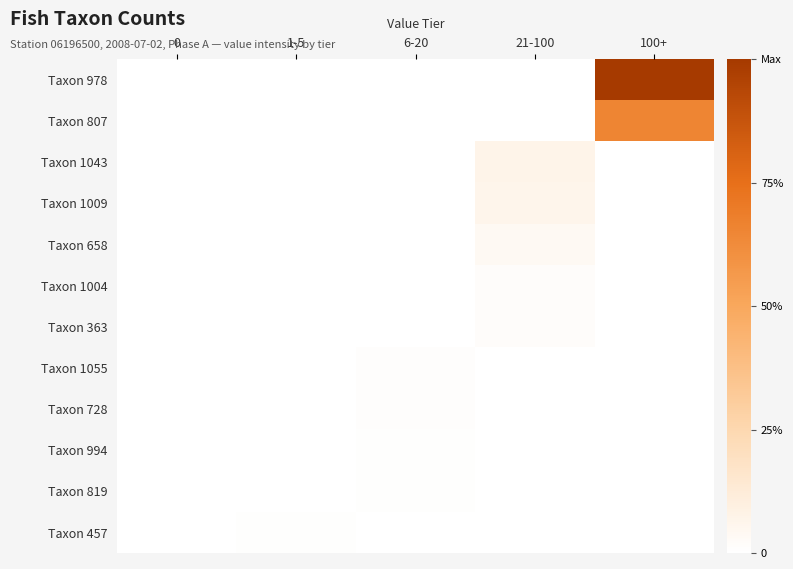

At which category is the sum across all series the highest?

100+